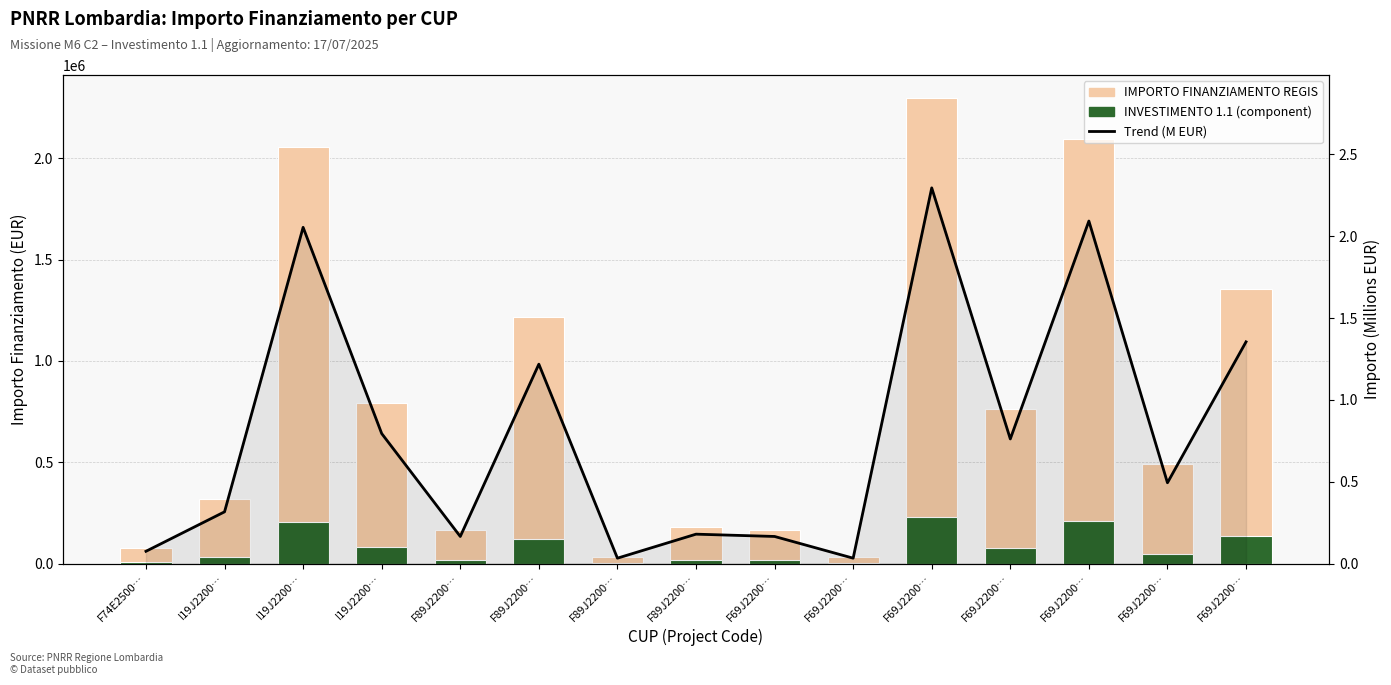

Reading left to right, transcribe all the data shown in this chart.

IMPORTO FINANZIAMENTO REGIS: F74E2500…=75000.0	I19J2200…=316152.0	I19J2200…=2053998.0	I19J2200…=794224.6	F89J2200…=165553.7	F89J2200…=1218141.0	F89J2200…=32928.8	F89J2200…=179585.6	F69J2200…=165553.7	F69J2200…=32928.8	F69J2200…=2295164.0	F69J2200…=761365.0	F69J2200…=2092533.7	F69J2200…=493612.2	F69J2200…=1354560.0
INVESTIMENTO 1.1 (component): F74E2500…=7500.0	I19J2200…=31615.0	I19J2200…=205399.0	I19J2200…=79422.0	F89J2200…=16555.0	F89J2200…=121814.0	F89J2200…=3292.0	F89J2200…=17958.0	F69J2200…=16555.0	F69J2200…=3292.0	F69J2200…=229516.0	F69J2200…=76136.0	F69J2200…=209253.0	F69J2200…=49361.0	F69J2200…=135456.0
Importo (M EUR) trend: F74E2500…=0.1	I19J2200…=0.3	I19J2200…=2.1	I19J2200…=0.8	F89J2200…=0.2	F89J2200…=1.2	F89J2200…=0.0	F89J2200…=0.2	F69J2200…=0.2	F69J2200…=0.0	F69J2200…=2.3	F69J2200…=0.8	F69J2200…=2.1	F69J2200…=0.5	F69J2200…=1.4